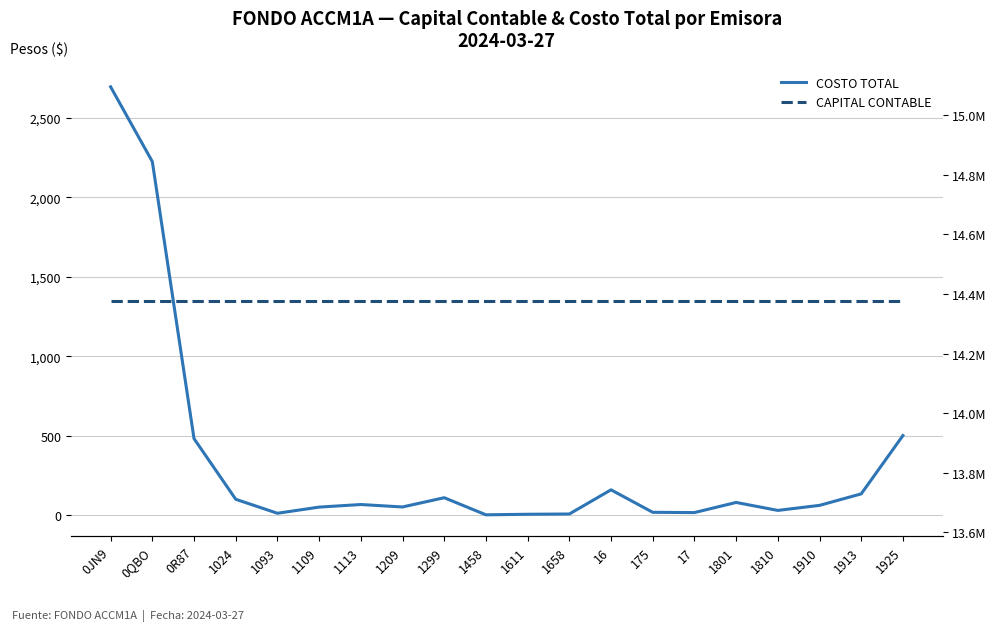

Between 0JN9 and 16, which series saw the biggest shift?

COSTO TOTAL